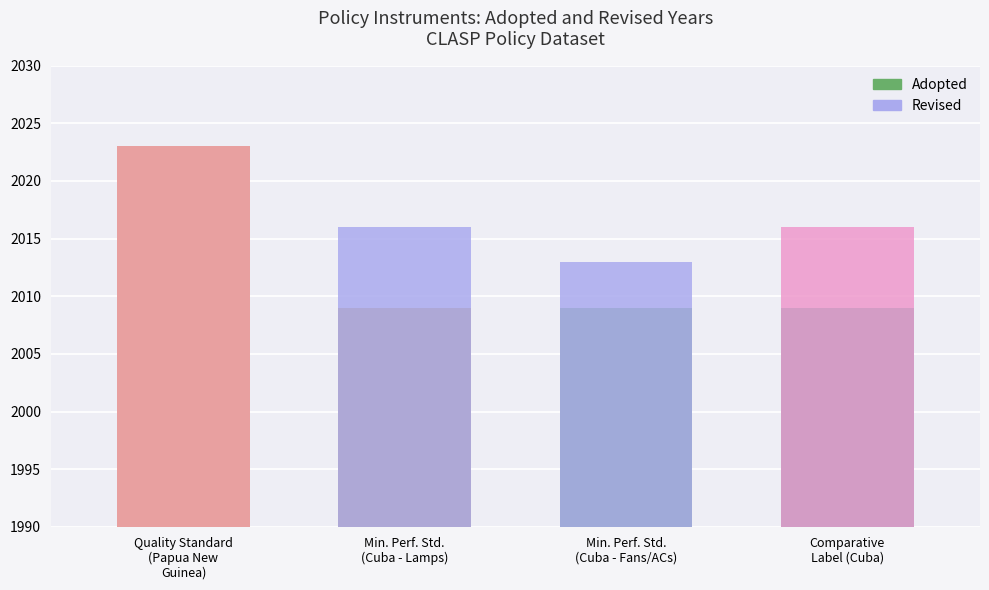

Reading right to left, extract all data points from this chart.

2009	2009	2009	2023